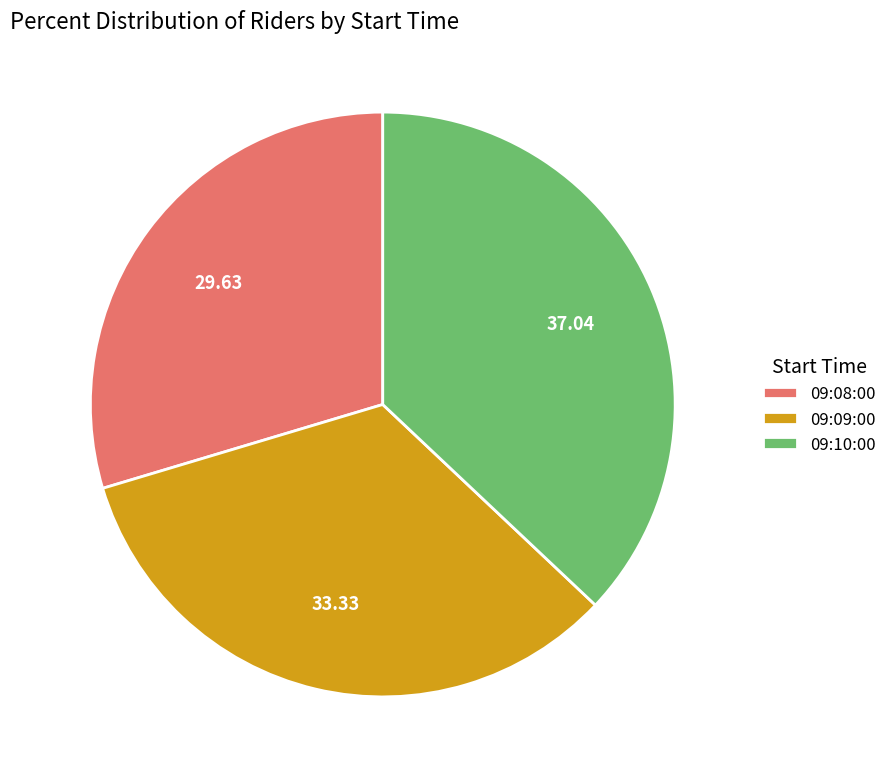

What is the smallest slice in the pie chart?

09:08:00